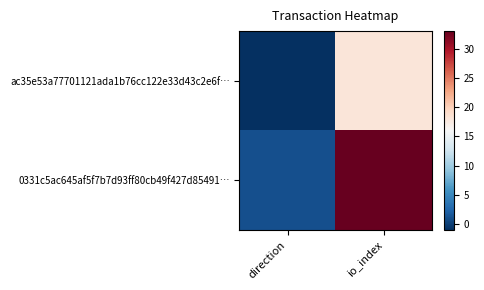

Reading left to right, extract all data points from this chart.

ac35e53a77701121ada1b76cc122e33d43c2e6f…: direction=-1	io_index=18
0331c5ac645af5f7b7d93ff80cb49f427d85491…: direction=1	io_index=33